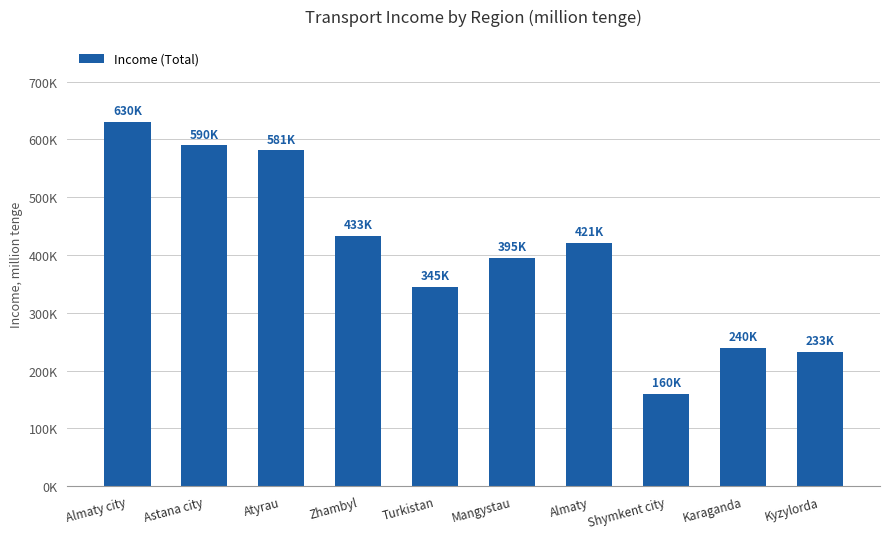

What is the average value?

402942.2